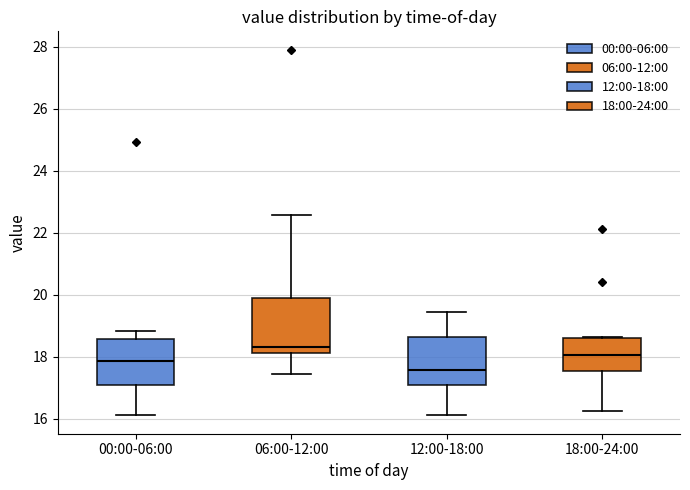

Reading left to right, transcribe this box plot: for each box, give where its median line is, the range the box spans, and where its two whiskers end, as read against the y-axis. The values are not printed on the chart, so give them approximately, as read against the axis.

00:00-06:00: median 17.8, box 17.0 to 18.6, whiskers 16.2 to 18.8
06:00-12:00: median 18.4, box 18.2 to 20.0, whiskers 17.4 to 22.6
12:00-18:00: median 17.6, box 17.0 to 18.6, whiskers 16.2 to 19.4
18:00-24:00: median 18.0, box 17.6 to 18.6, whiskers 16.2 to 18.6